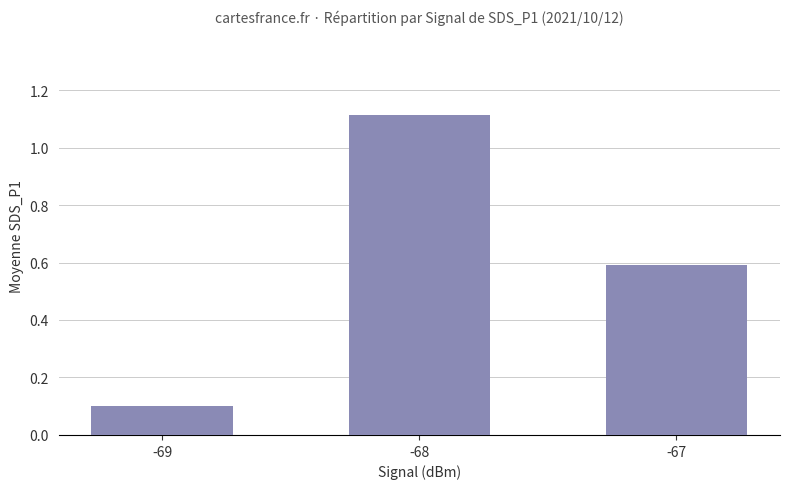

Reading left to right, extract all data points from this chart.

-69=0.1	-68=1.1	-67=0.6